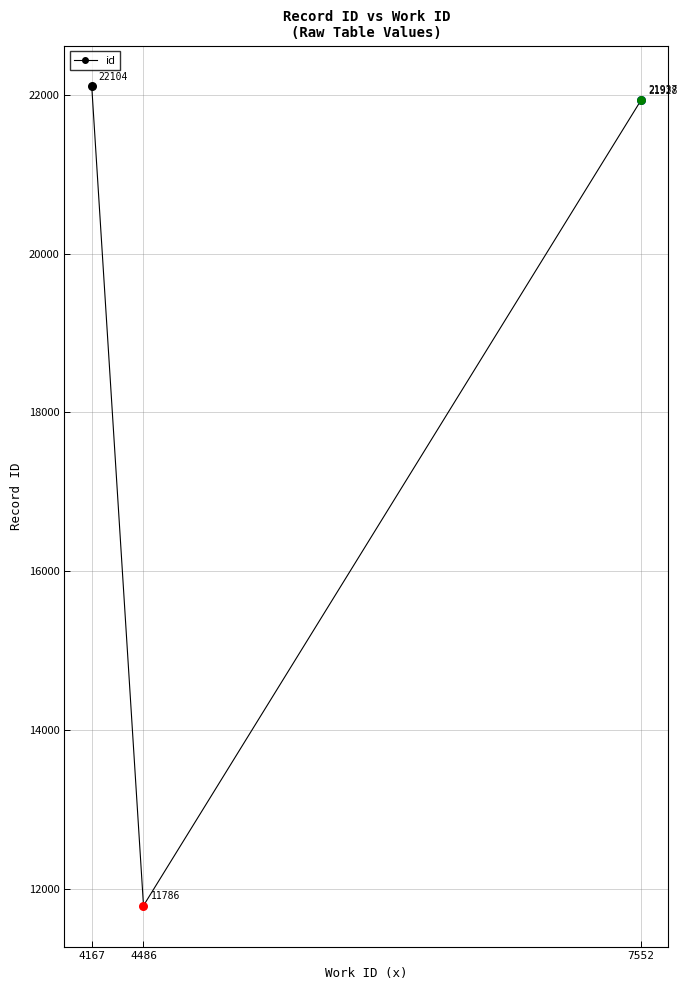

What is the ratio of the value at 7552 to the value at 4486?

1.9